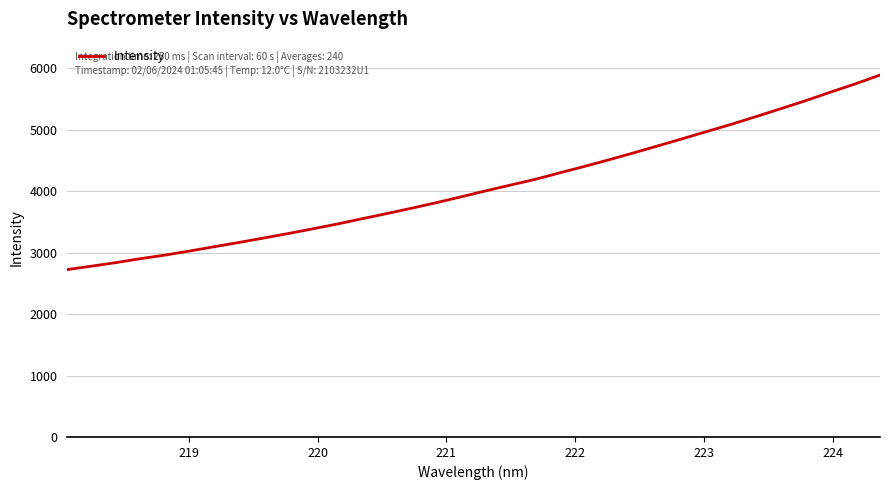

What is the minimum value shown in the chart?

2724.6